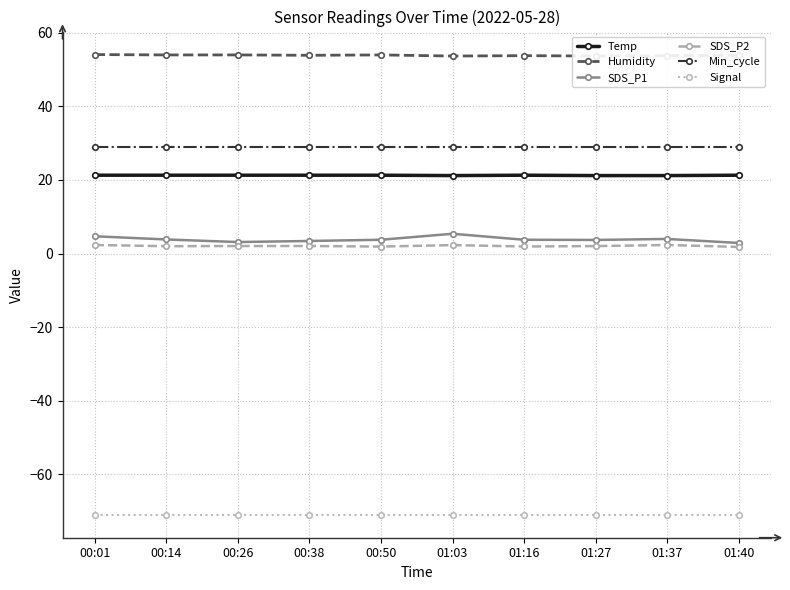

True or false: SDS_P1 and Humidity intersect in this chart.

False